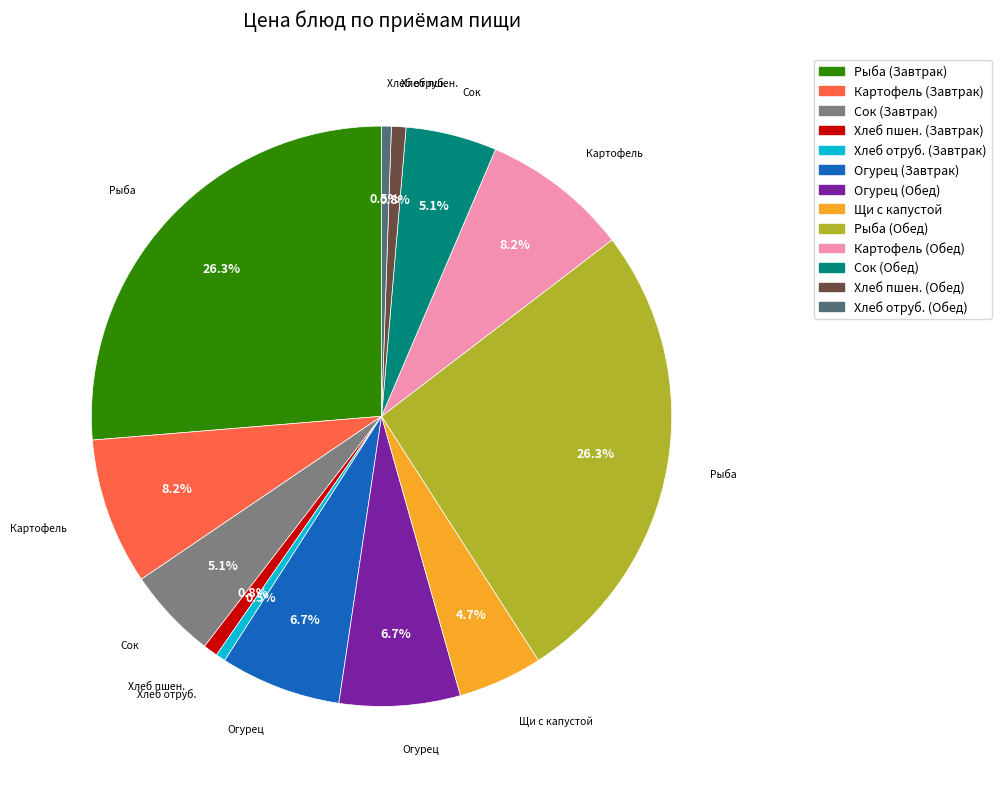

Does any single category account for the majority?

No